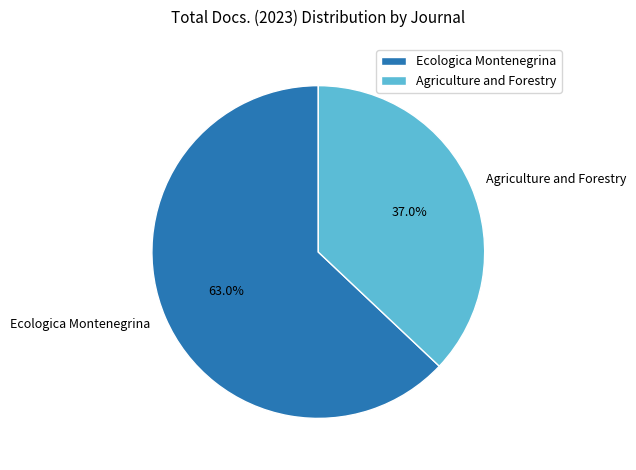

How many segments does this pie chart have?

2